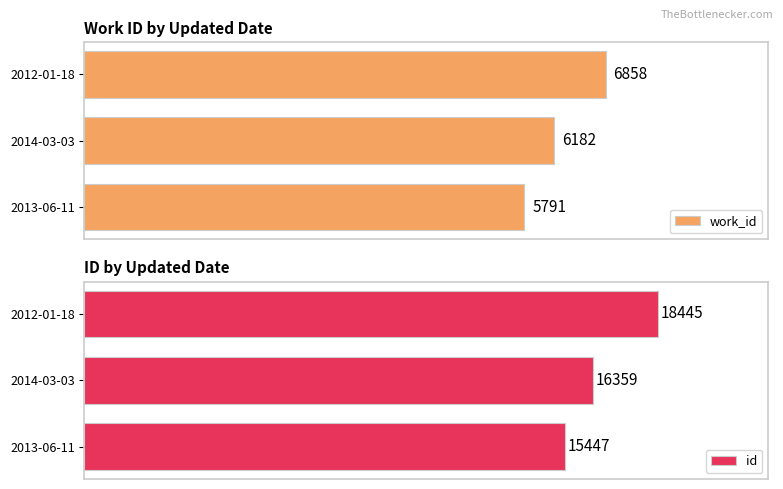

How many data points in id are less than 16359?

1